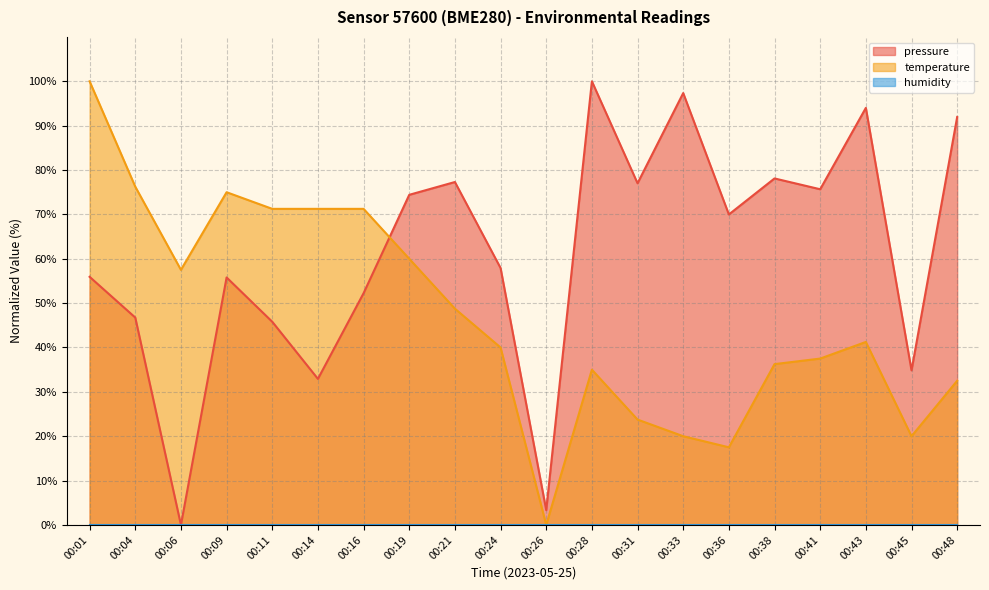

Which series has the largest total across all categories?

pressure